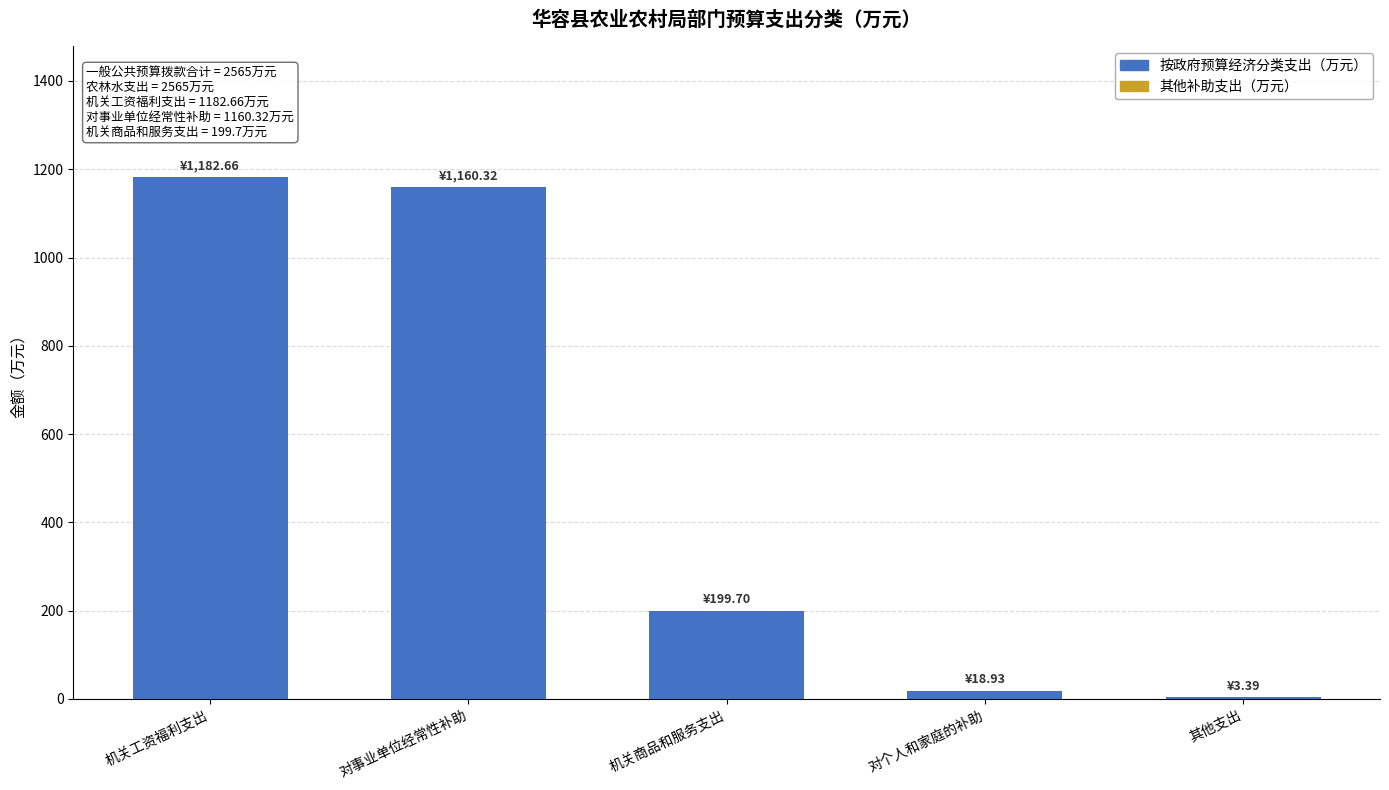

What is the maximum value shown in the chart?

1182.7